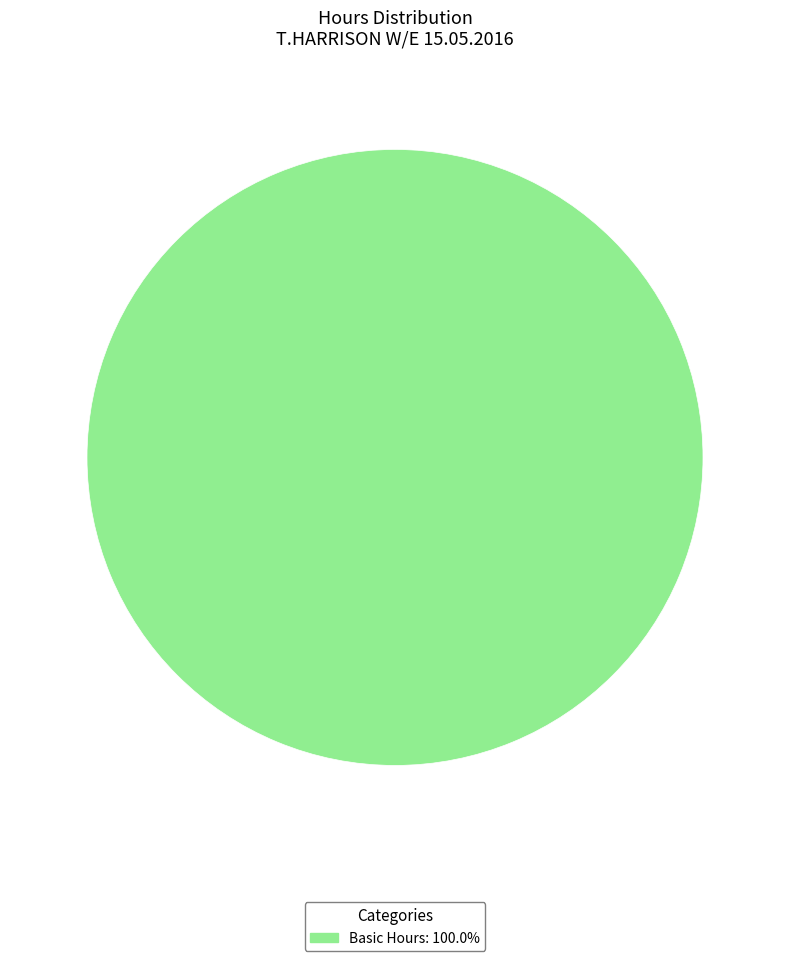

Does Basic Hours: 100.0% account for over 50% of the chart?

Yes